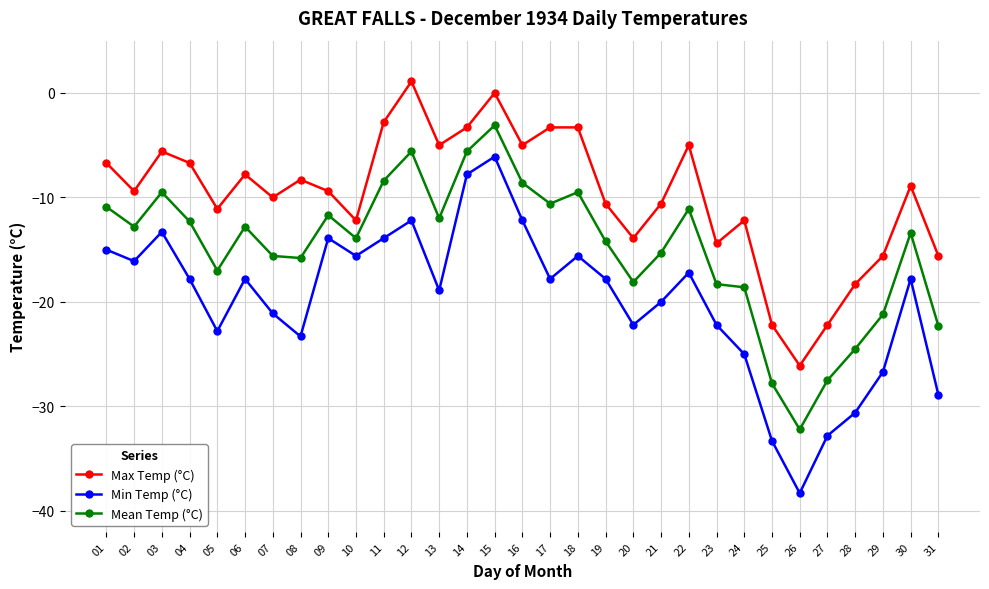

How many data points does each series have?

31